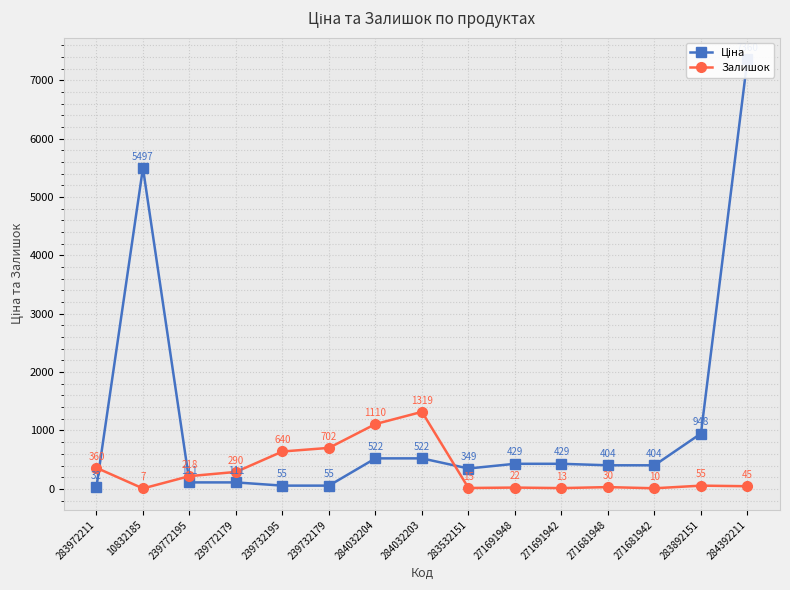

True or false: Залишок and Ціна cross at least once.

True